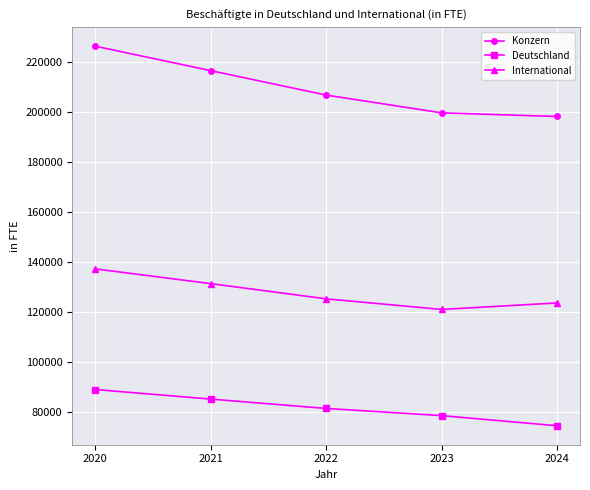

Where does the Konzern series first go above 206759?

2020